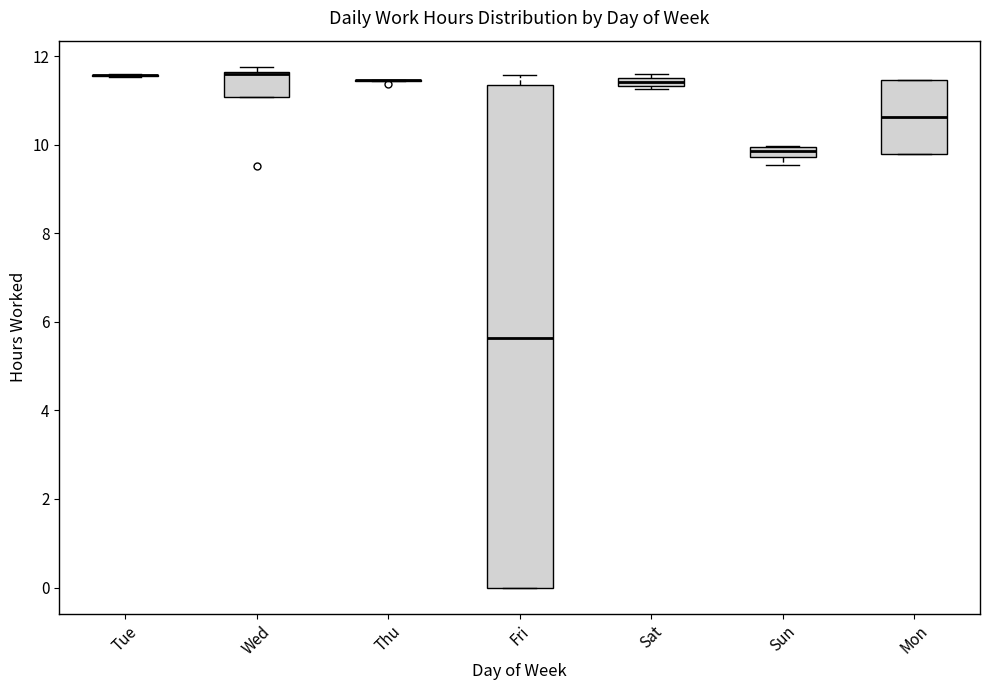

Which box is the tallest, from its lower edge to its upper edge?

Fri